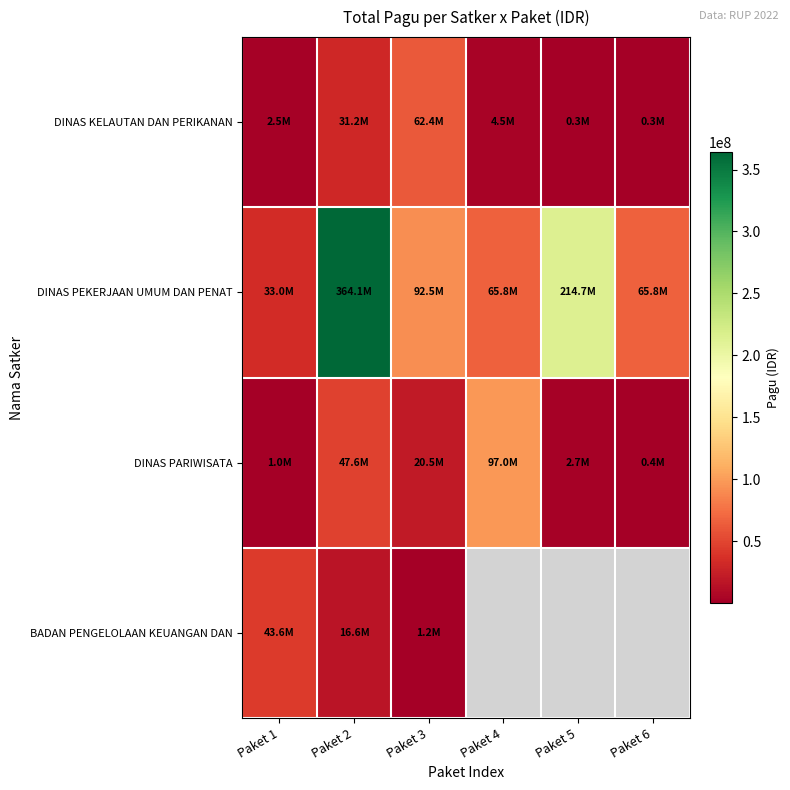

Is it true that DINAS PEKERJAAN UMUM DAN PENAT equals 48559093.7 at Paket 5?

False